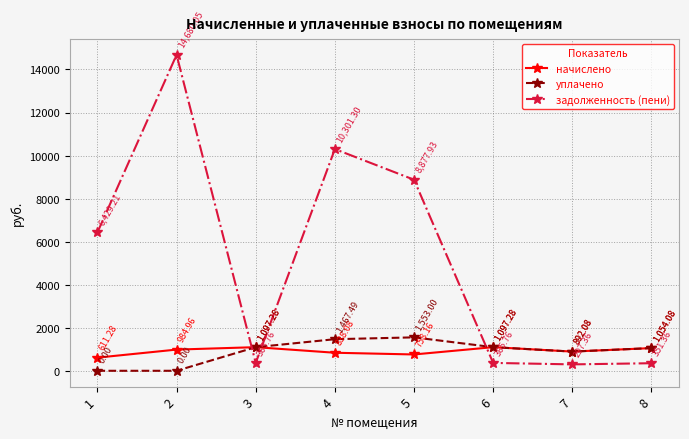

Which category has the highest value across all series?

2